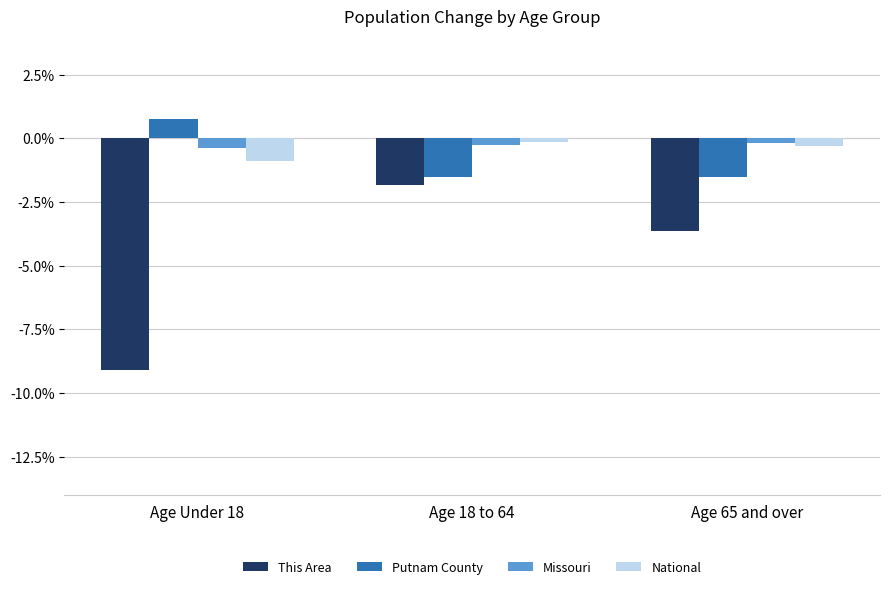

The Missouri series shows -0.0 at Age Under 18. True or false?

False